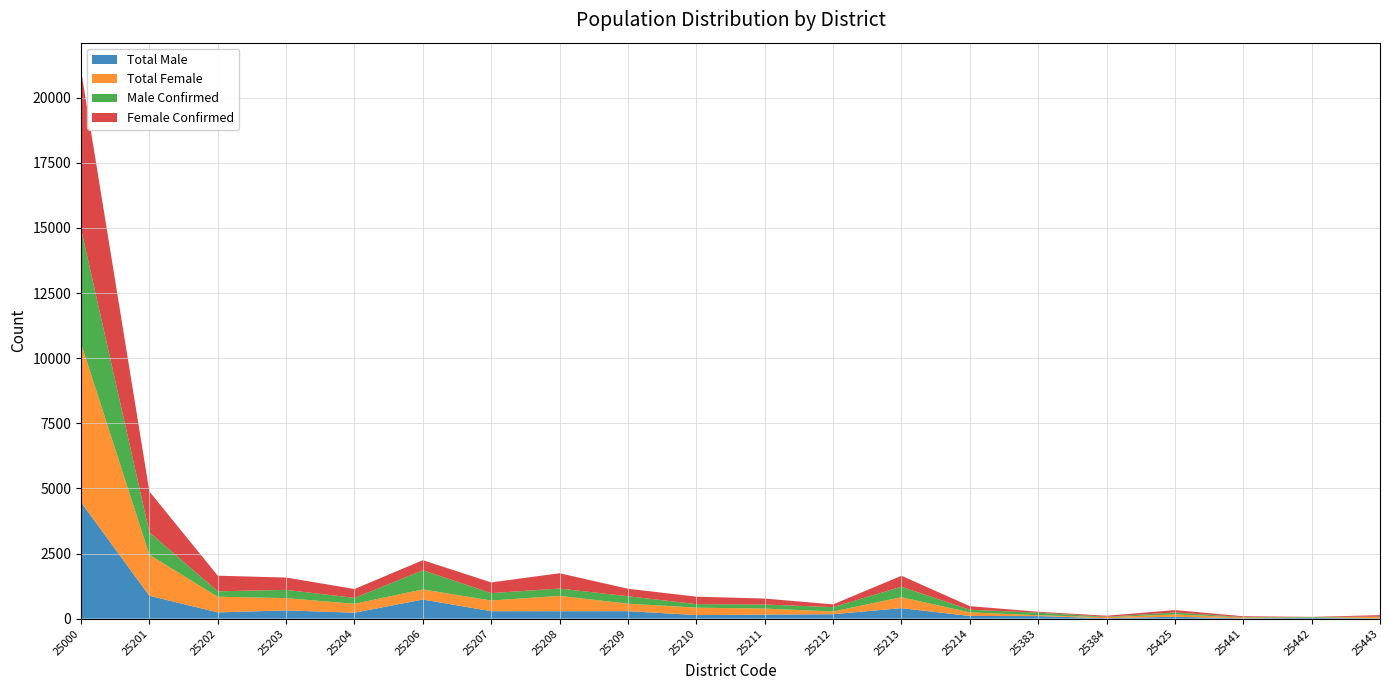

Reading left to right, extract all data points from this chart.

Total Male: 4468	880	240	316	229	734	286	285	287	137	156	170	403	103	98	17	73	14	27	13
Total Female: 6097	1569	601	473	341	389	411	589	288	286	230	104	420	137	34	39	91	32	8	55
Male Confirmed: 4403	866	208	316	227	733	283	281	285	135	155	169	403	103	98	17	73	14	25	12
Female Confirmed: 6094	1568	600	473	341	389	411	589	288	286	230	104	420	137	34	39	91	32	8	54